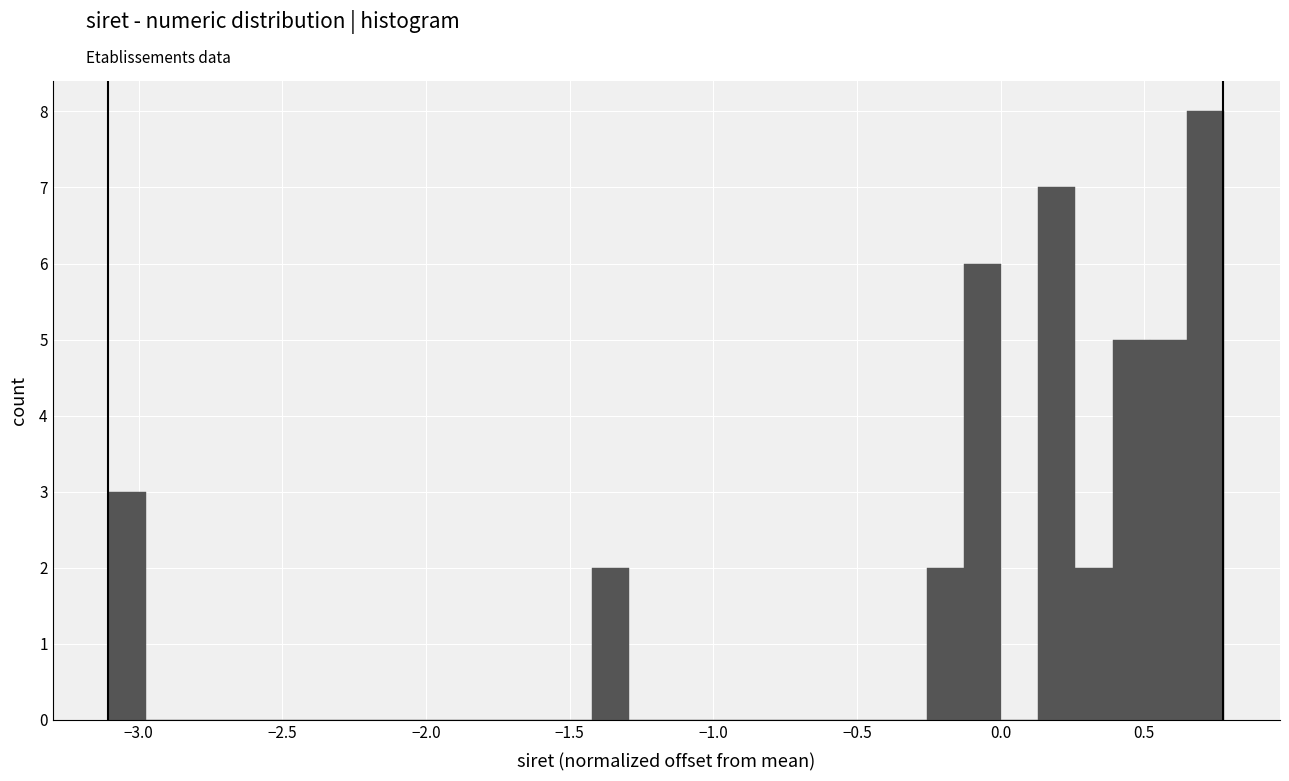

Read against the x-axis, roughly where is the centre of the tallest bar?

0.70